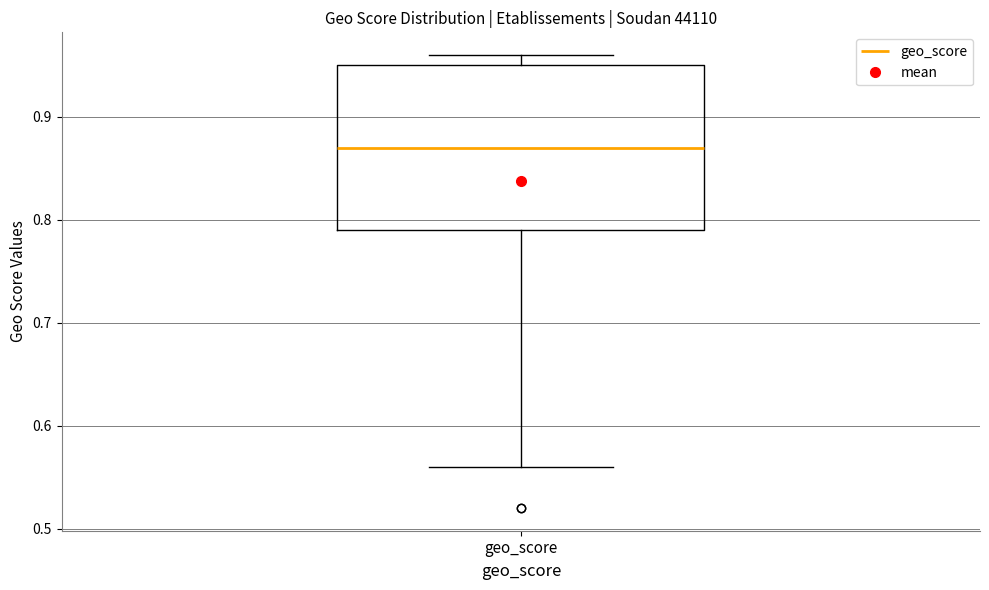

Read this box plot against the y-axis: the position of the median line, the range covered by the box, and the ends of both whiskers. The values are not printed on the chart, so give them approximately, as read against the axis.

median 0.87, box 0.79 to 0.95, whiskers 0.56 to 0.96